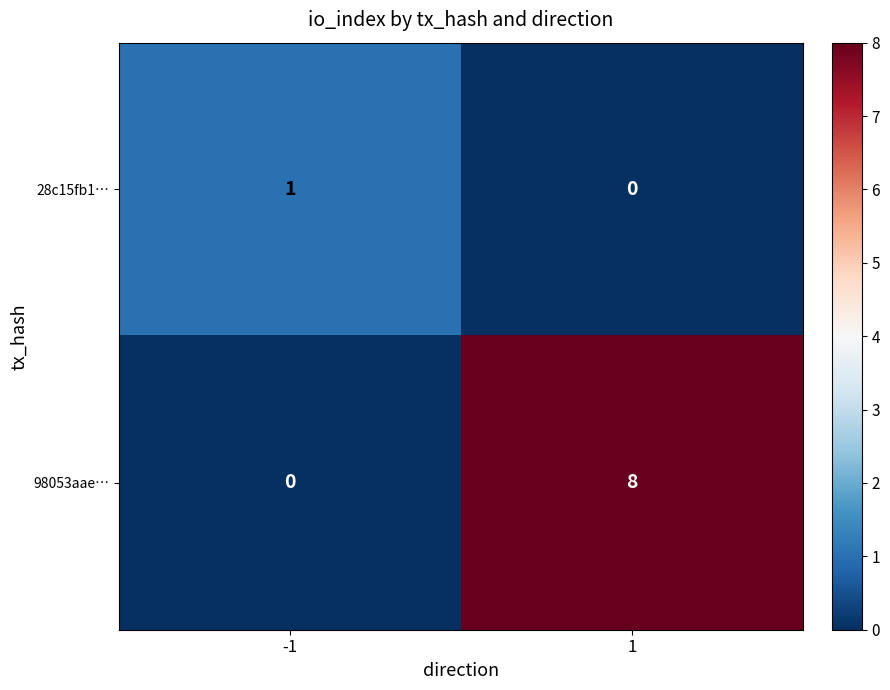

What is the sum of all 98053aae… values?

8